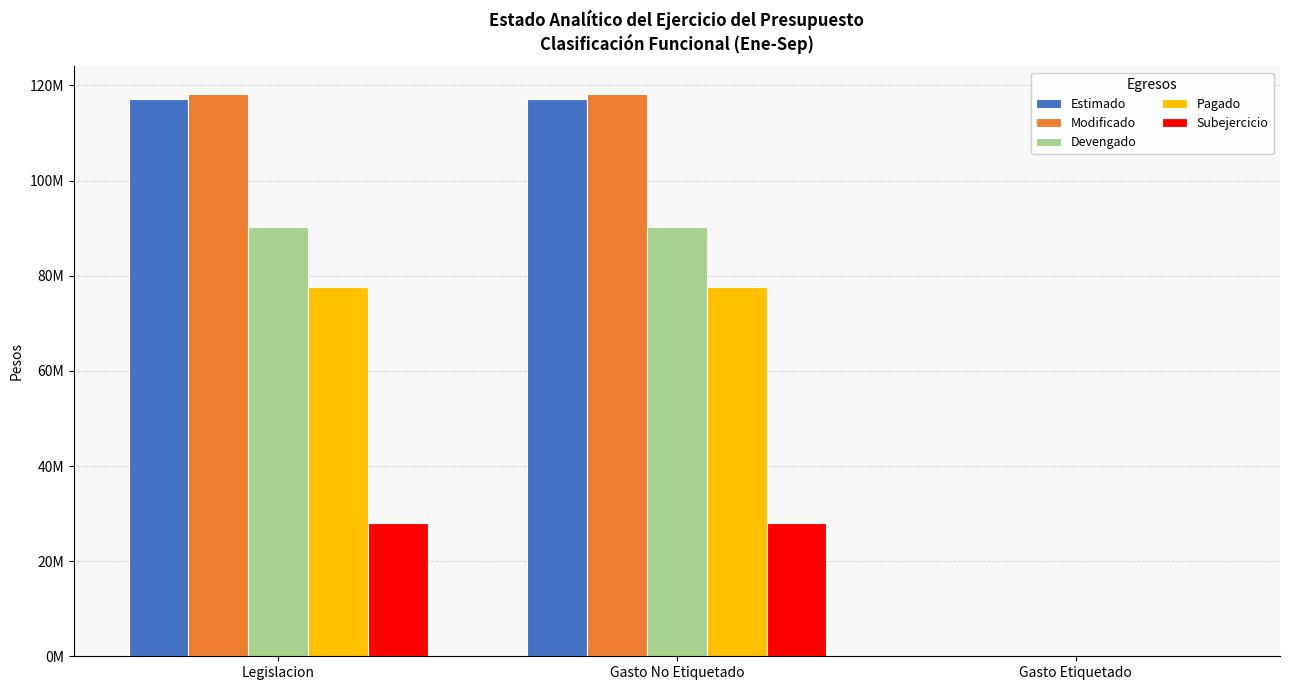

Are the bars grouped side by side (vs. stacked)?

Yes